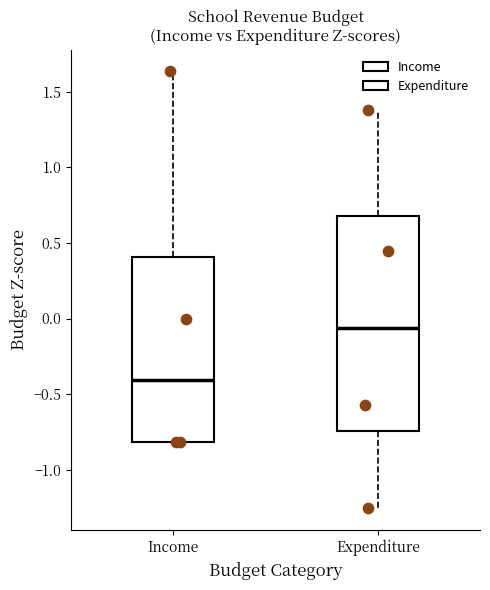

Reading left to right, read every box against the y-axis: the position of its median line, the range the box covers, and the ends of its whiskers. The values are not printed on the chart, so give them approximately, as read against the axis.

Income: median -0.40, box -0.80 to 0.40, whiskers -0.80 to 1.65
Expenditure: median -0.05, box -0.75 to 0.70, whiskers -1.25 to 1.40